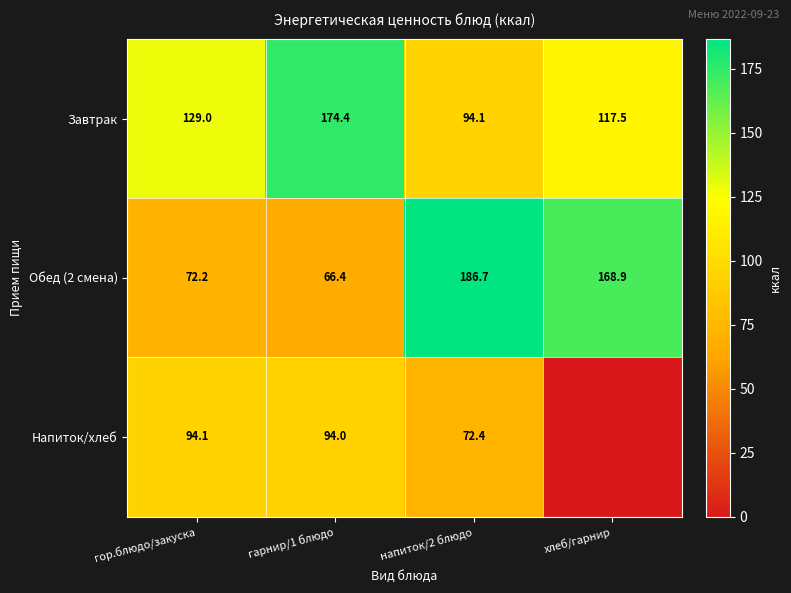

What is the total value across all series at гор.блюдо/закуска?

295.3